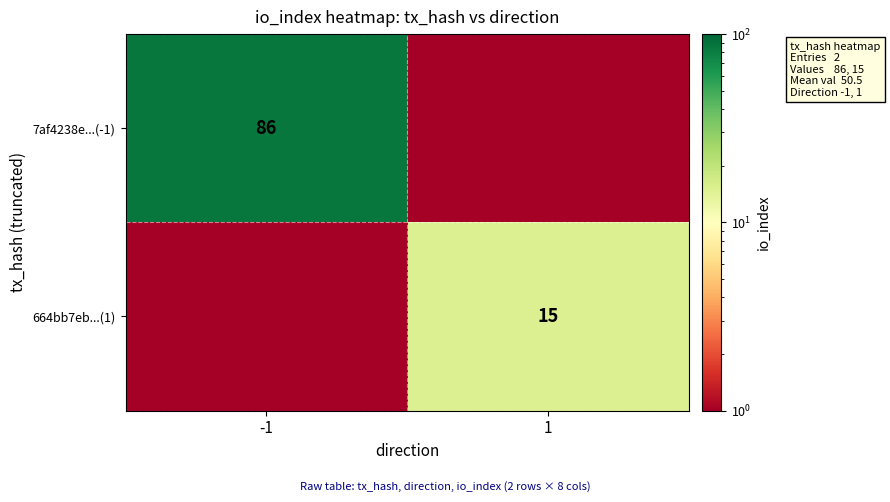

Is it true that 7af4238e...(-1) equals 115.3 at -1?

False